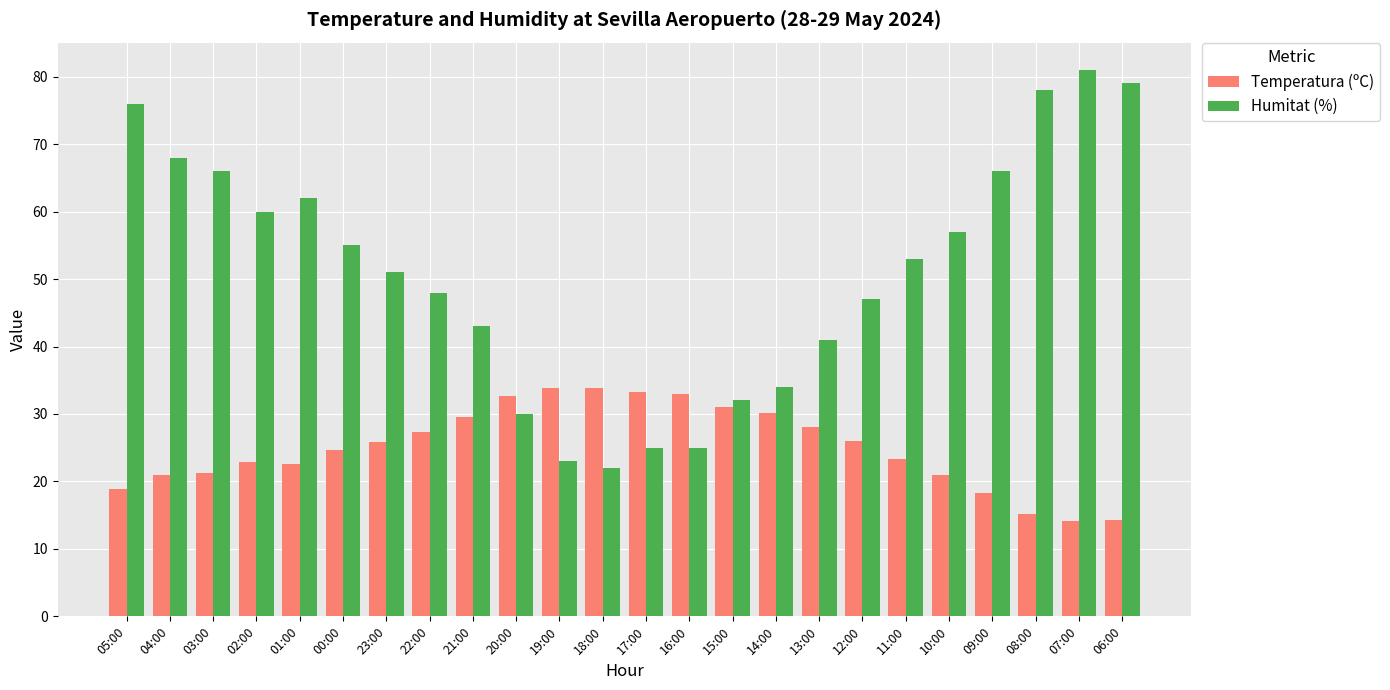

Is the value of Temperatura (ºC) at 02:00 greater than the value of Humitat (%) at 17:00?

No